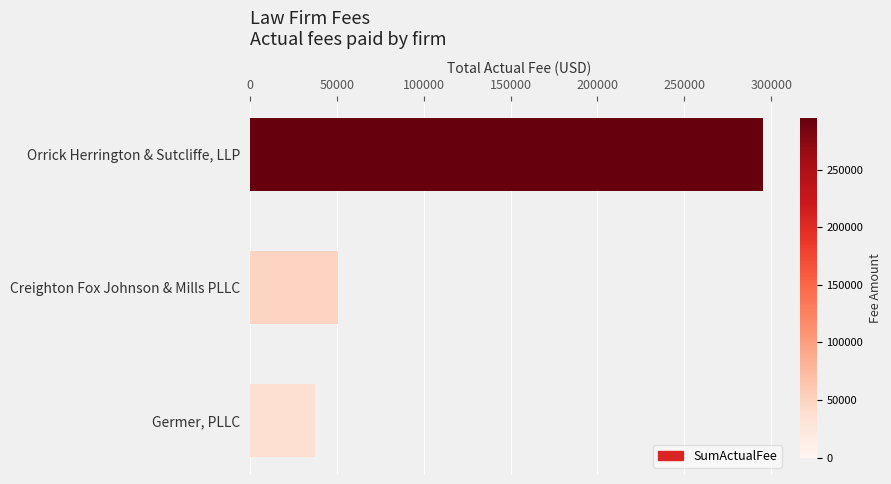

What is the difference between the values at Creighton Fox Johnson & Mills PLLC and Germer, PLLC?

13000